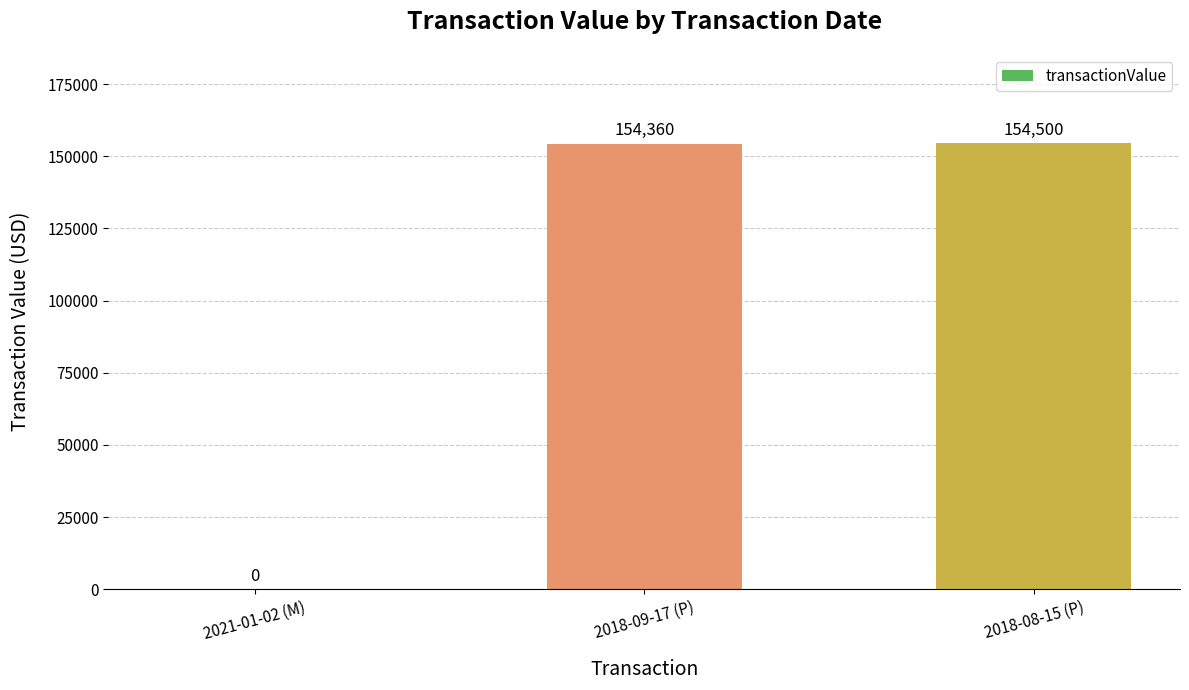

What is the change in value from 2021-01-02 (M) to 2018-09-17 (P)?

+154360